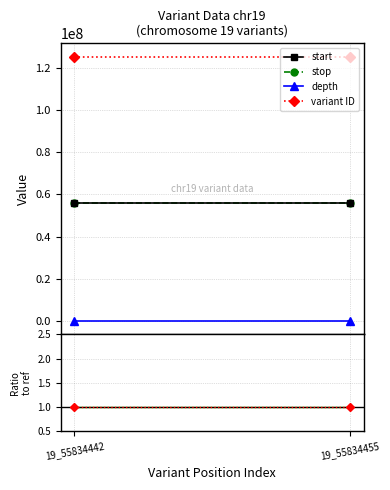

Is it true that start equals 20538355.6 at 19_55834442?

False